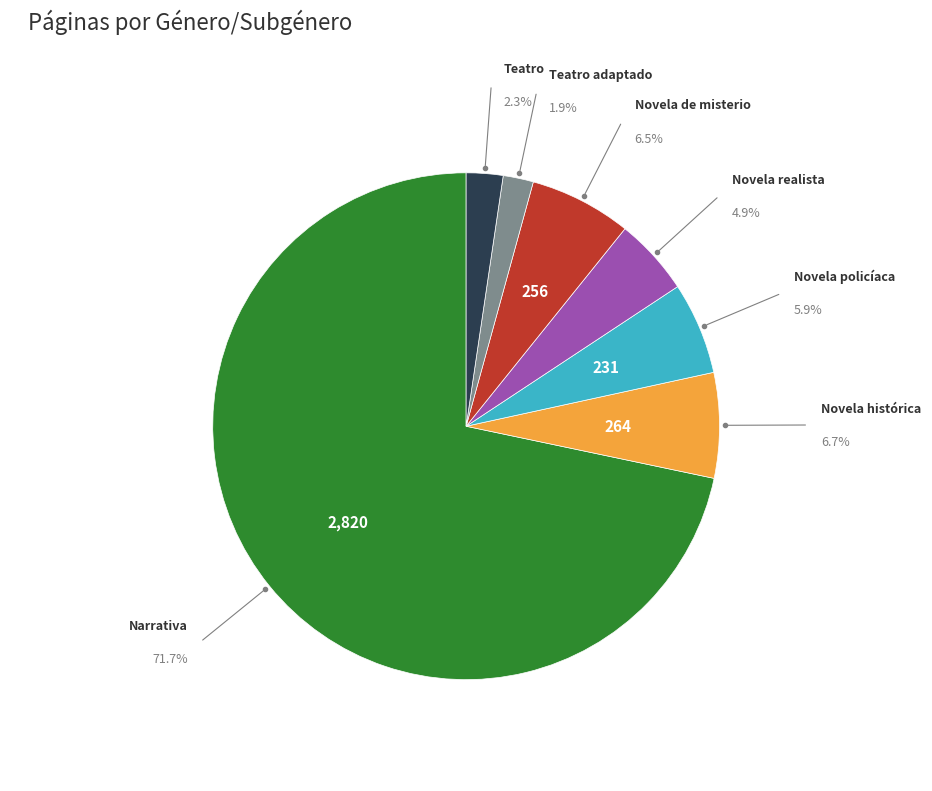

The Teatro slice represents 16% of the pie. True or false?

False